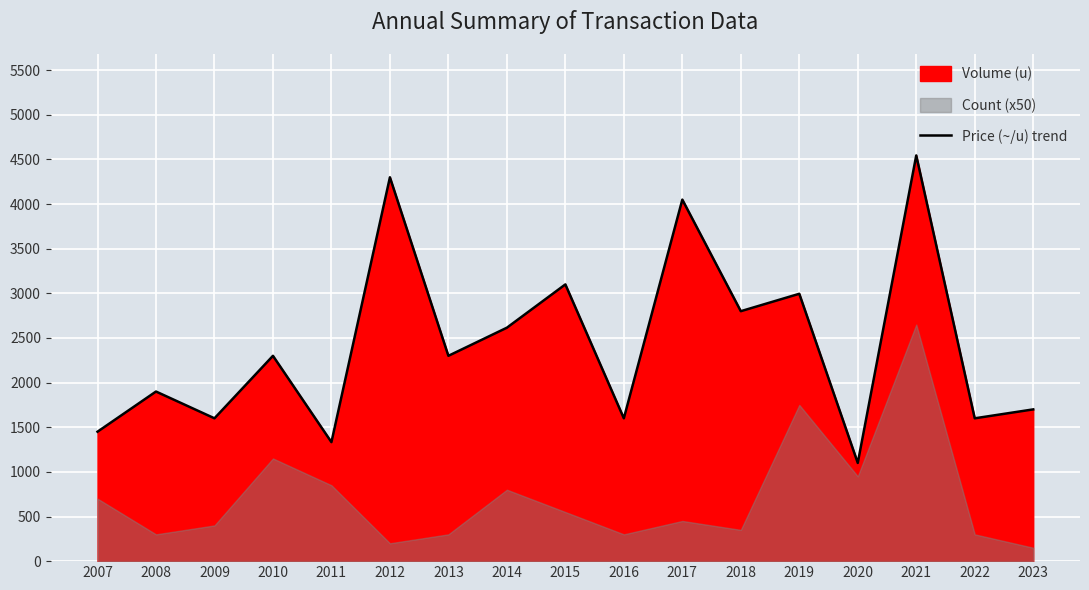

List the labels in order of value, smallest first.

2020, 2011, 2007, 2009, 2016, 2022, 2023, 2008, 2010, 2013, 2014, 2018, 2019, 2015, 2017, 2012, 2021